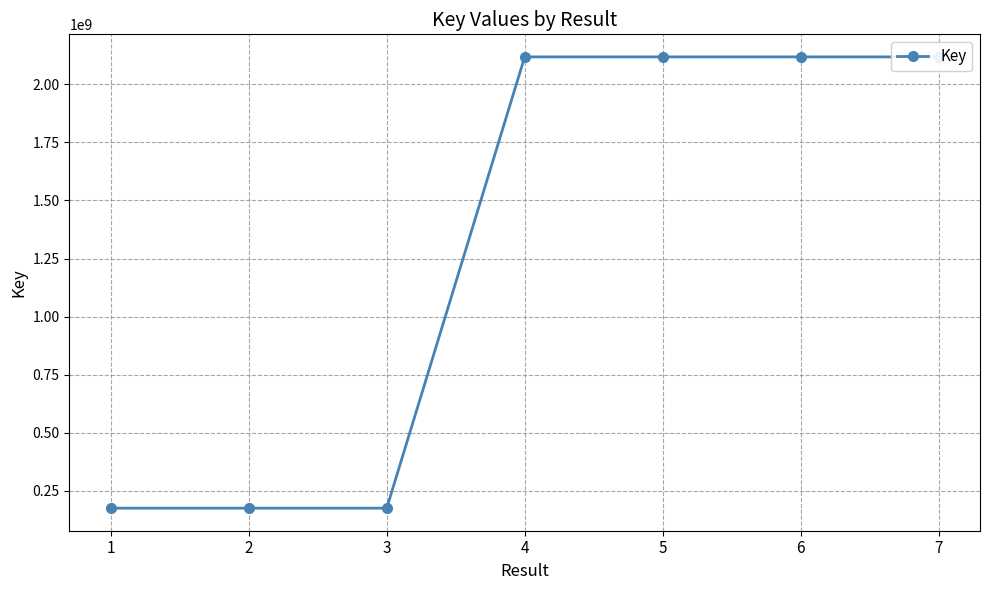

What is the smallest value displayed?

175301609